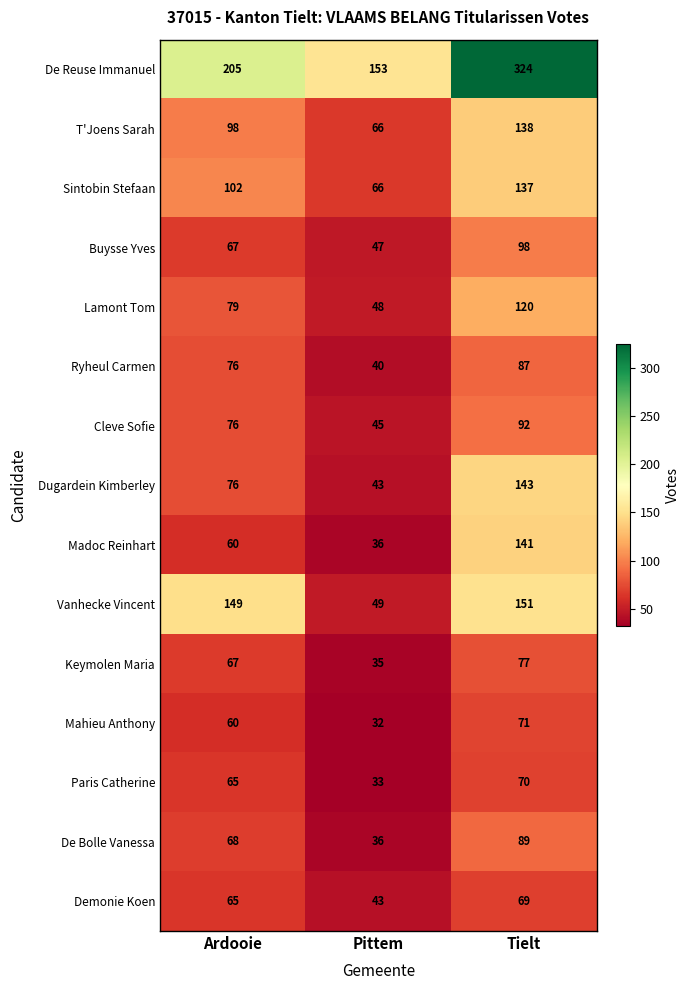

How many values in the Mahieu Anthony series are below 60?

1